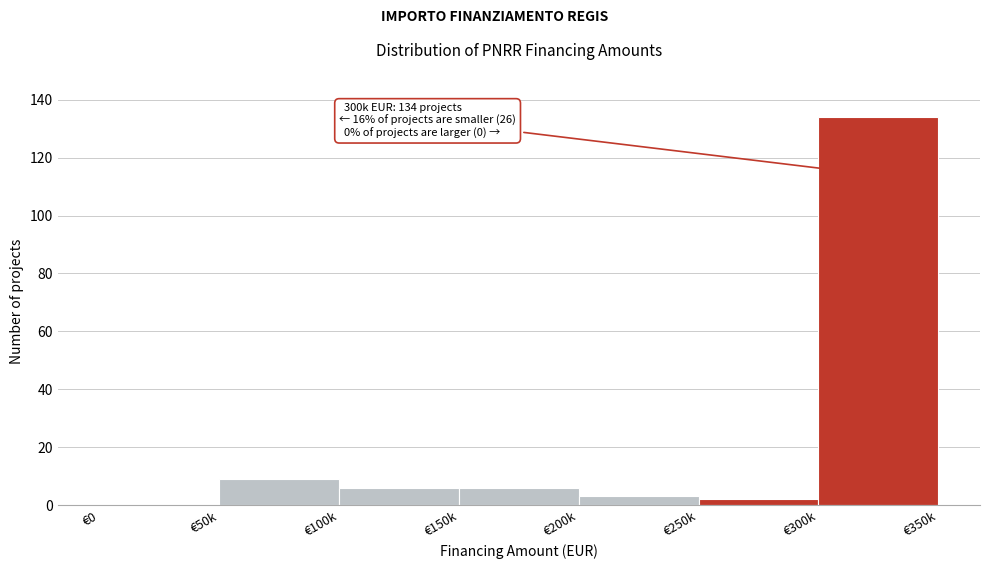

Reading left to right, transcribe all the data shown in this chart.

€0=0	€50k=9	€100k=6	€150k=6	€200k=3	€250k=2	€300k=134